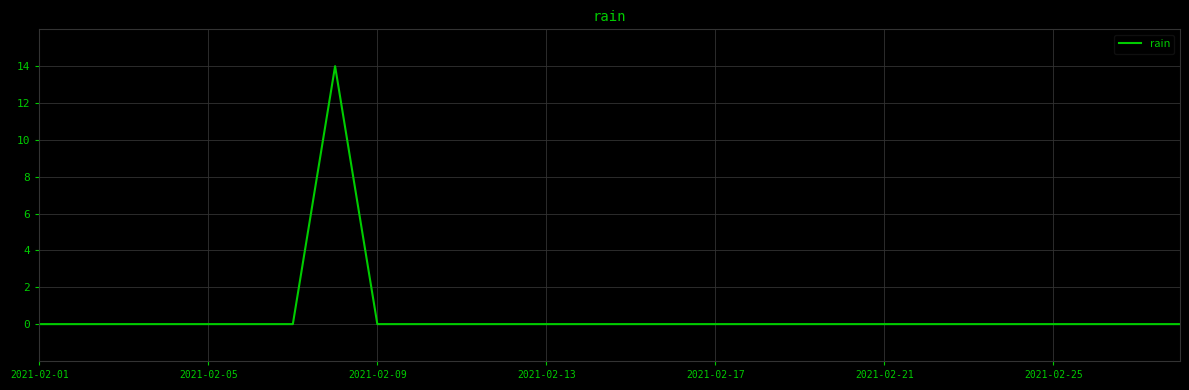

What is the maximum value shown in the chart?

14